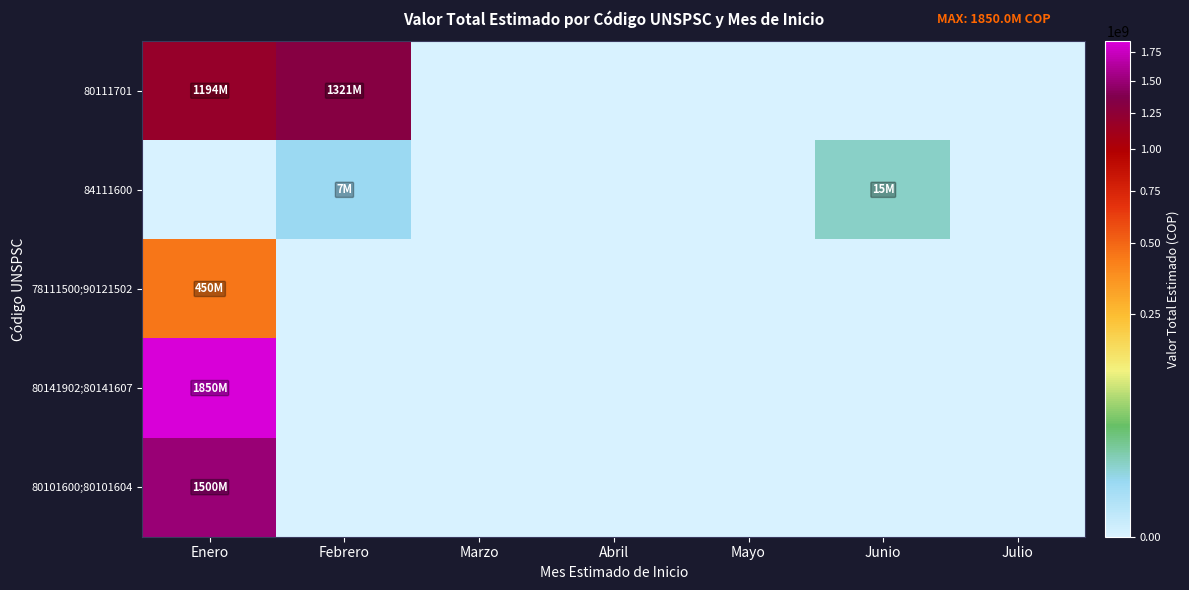

Which label corresponds to the largest value in the chart?

Enero